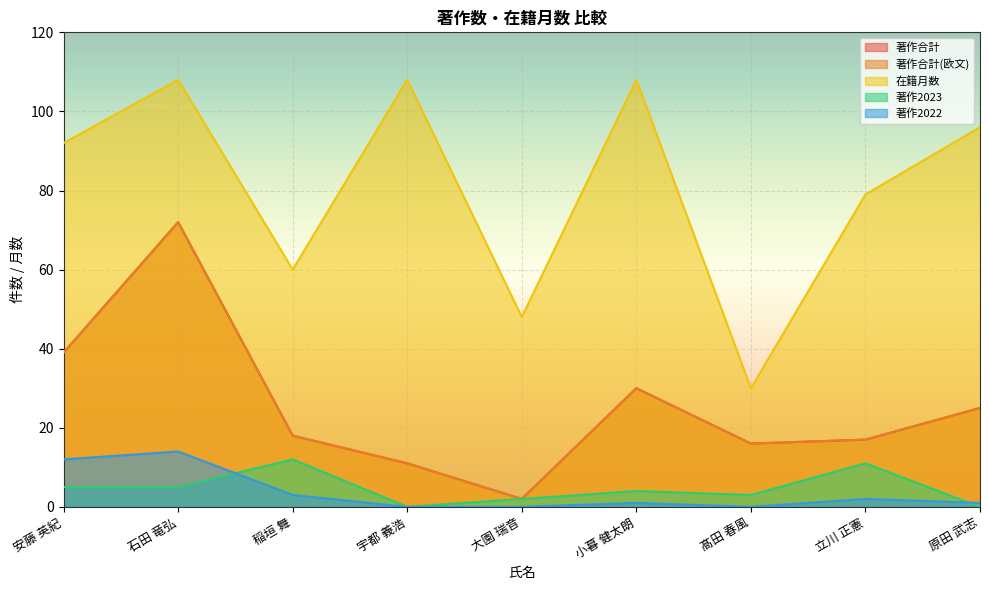

How many interior local valleys does the 著作2022 series have?

1